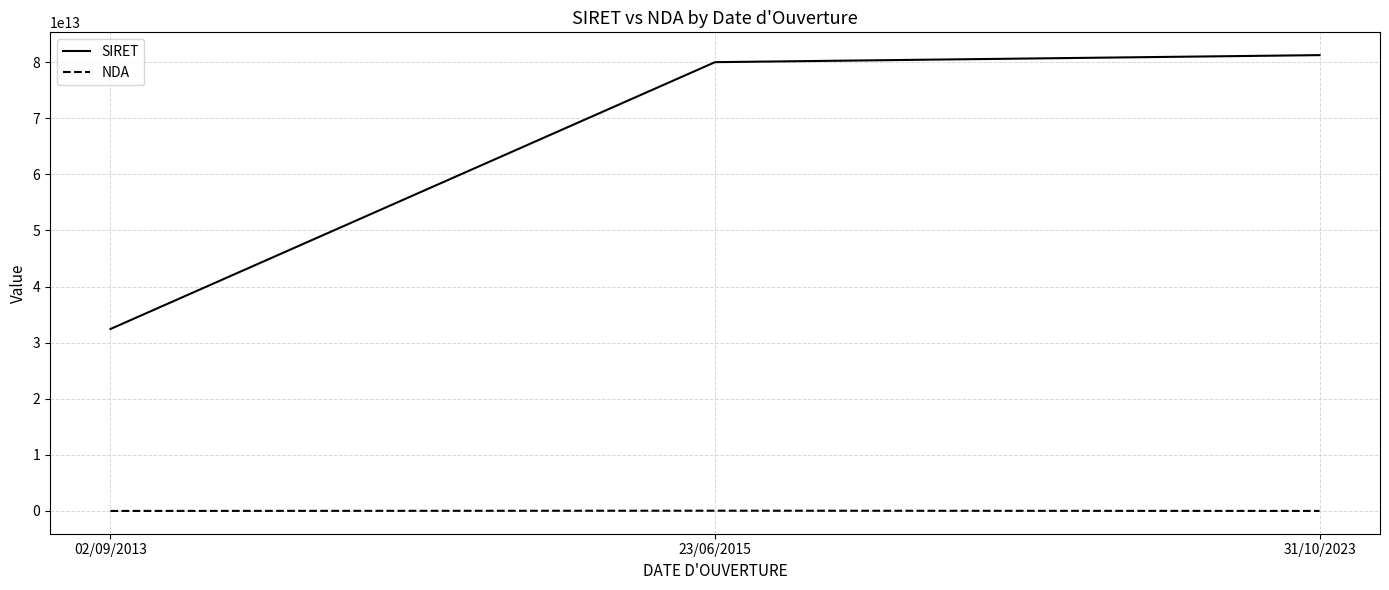

Where is SIRET nearest to the value 56840549300080?

23/06/2015